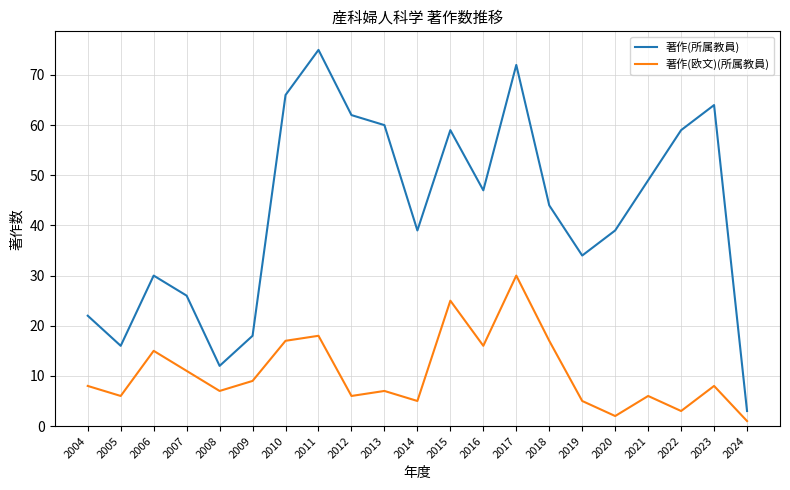

List the series in order of their peak value, highest first.

著作(所属教員), 著作(欧文)(所属教員)